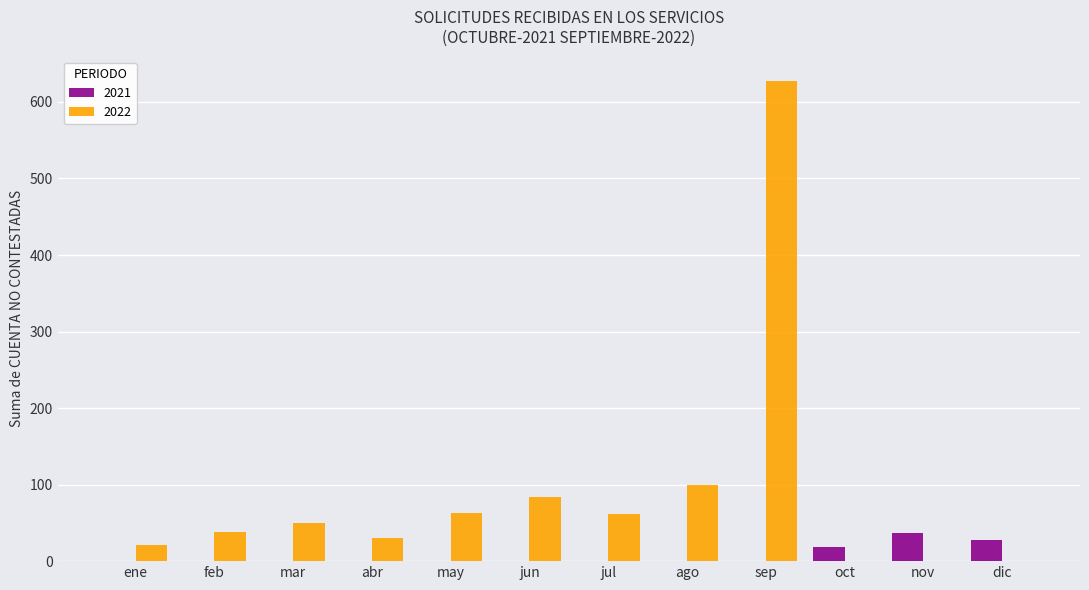

What is the sum of all 2022 values?

1074